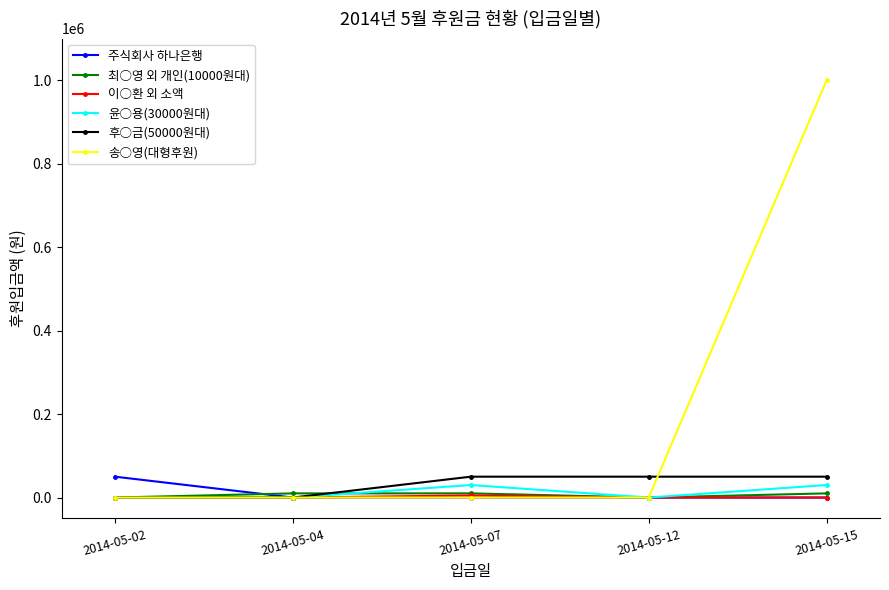

What is the difference between the maximum and second lowest values in the 주식회사 하나은행 series?

50000